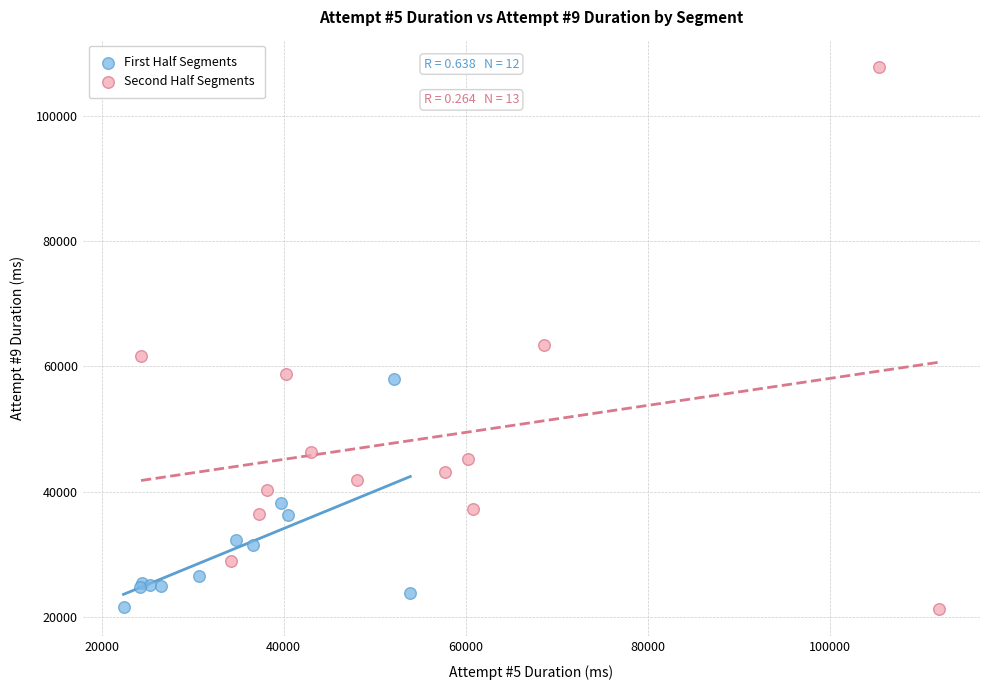

Which series contains the highest Y value?

Second Half Segments